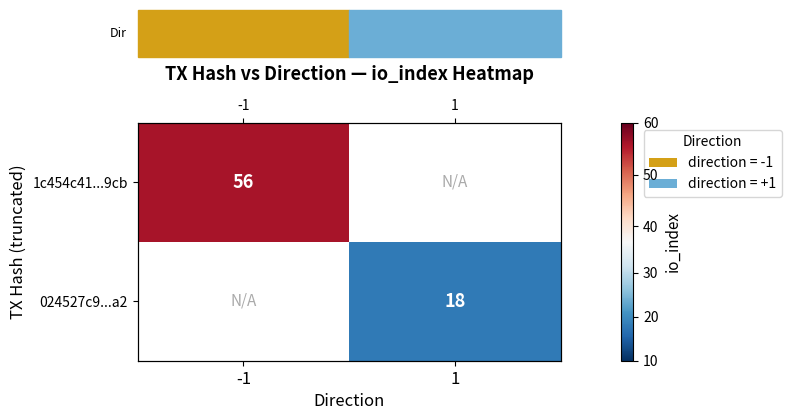

How many positive values does the 1c454c41...9cb series have?

1